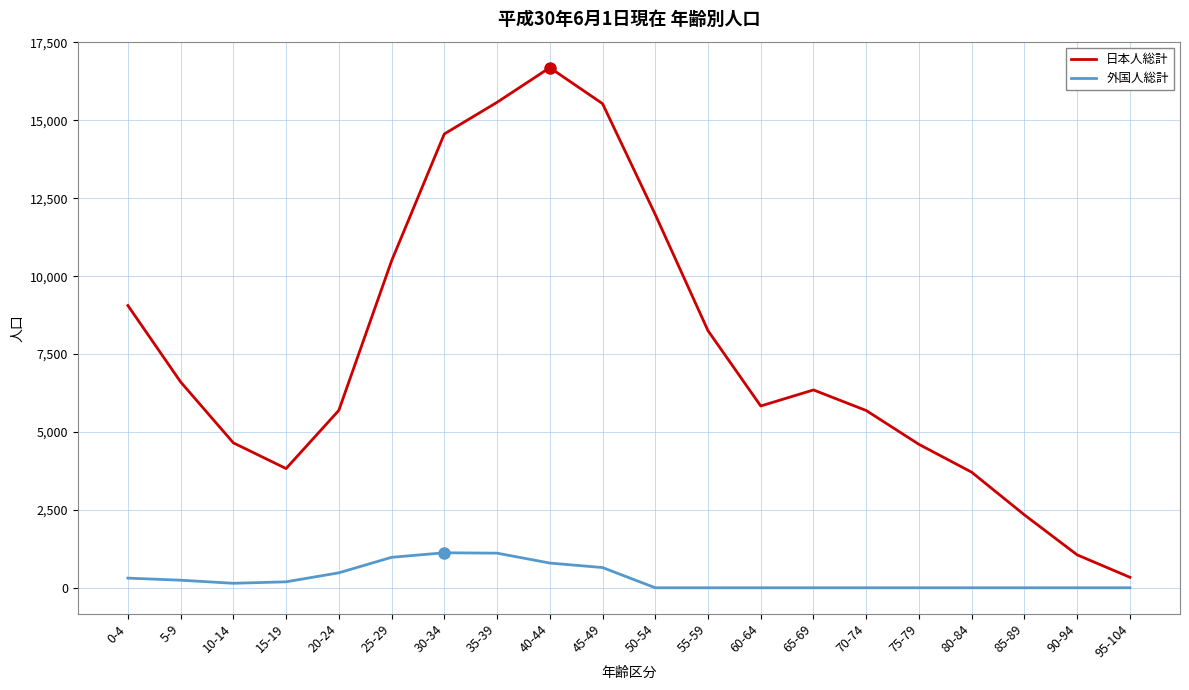

Which series has the largest range (max minus min)?

日本人総計